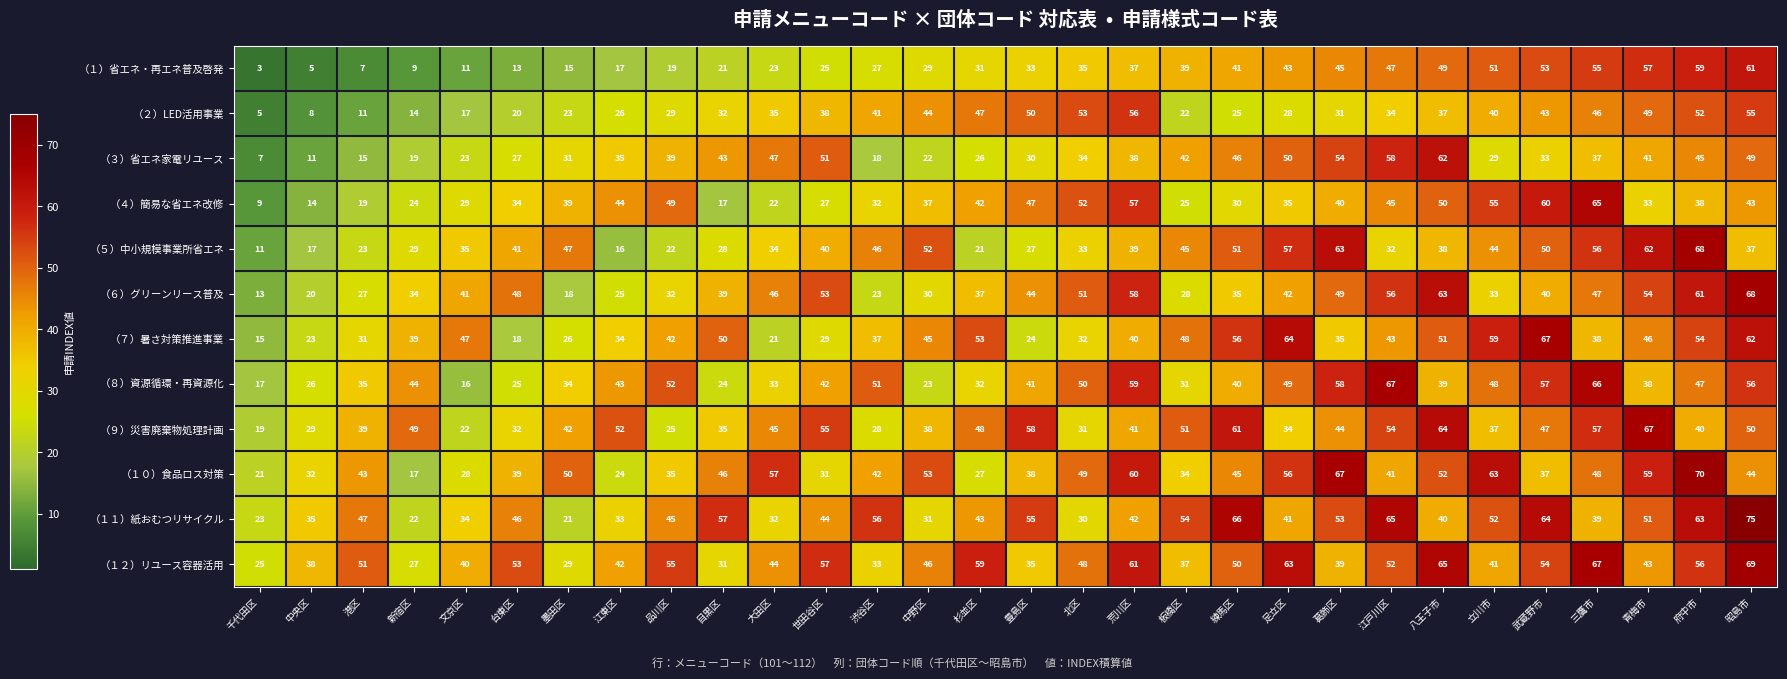

Count the number of data series in this chart.

12